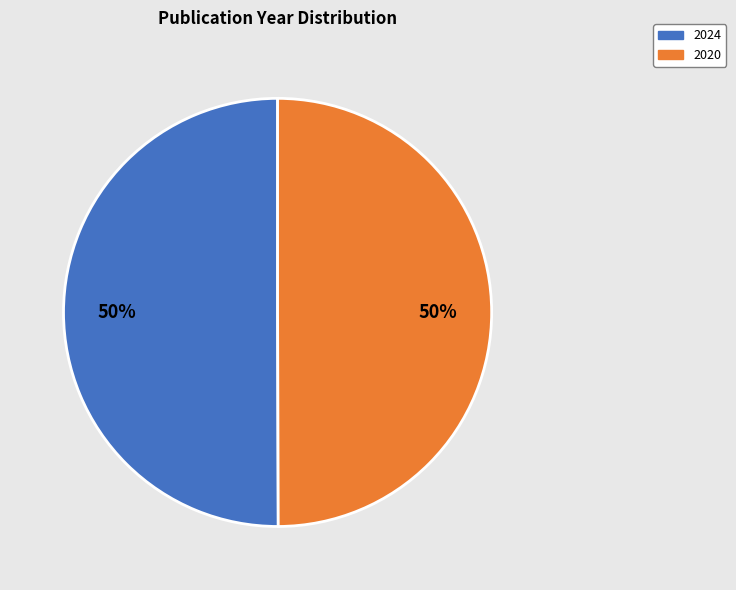

Do 2020 and 2024 together represent more than half of the pie?

Yes